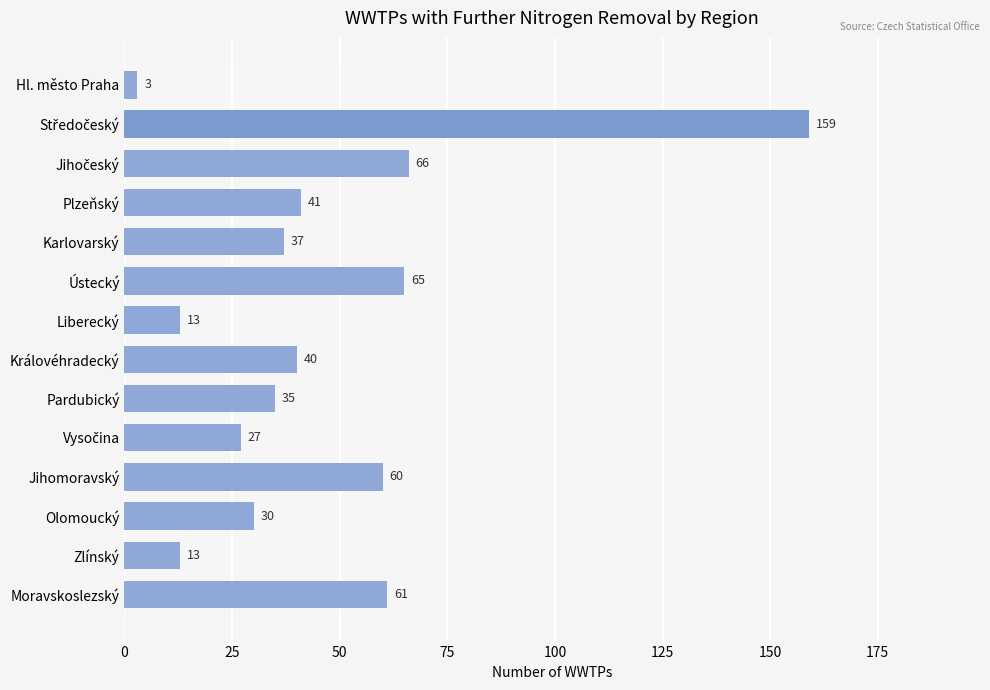

What is the minimum value shown in the chart?

3